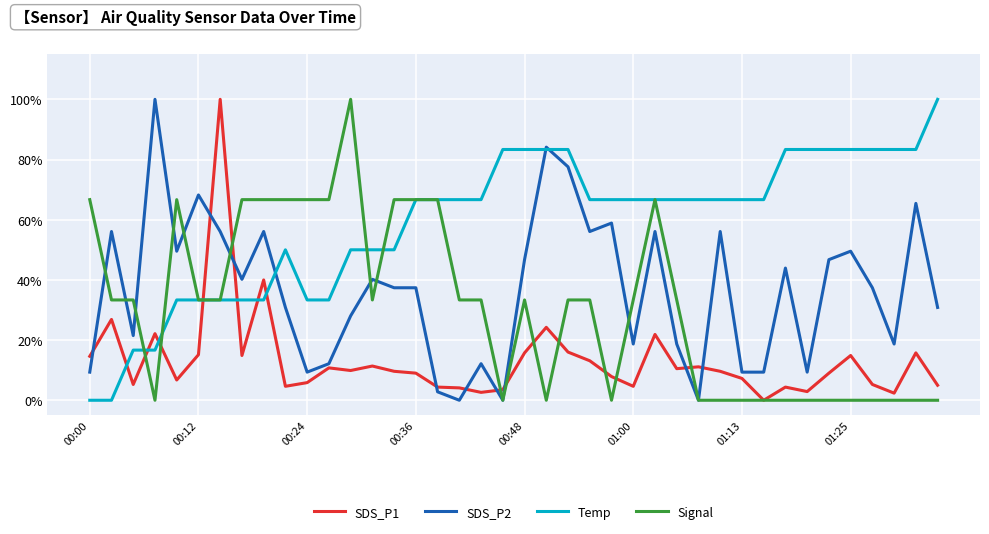

What are all the series names shown in the legend?

SDS_P1, SDS_P2, Temp, Signal